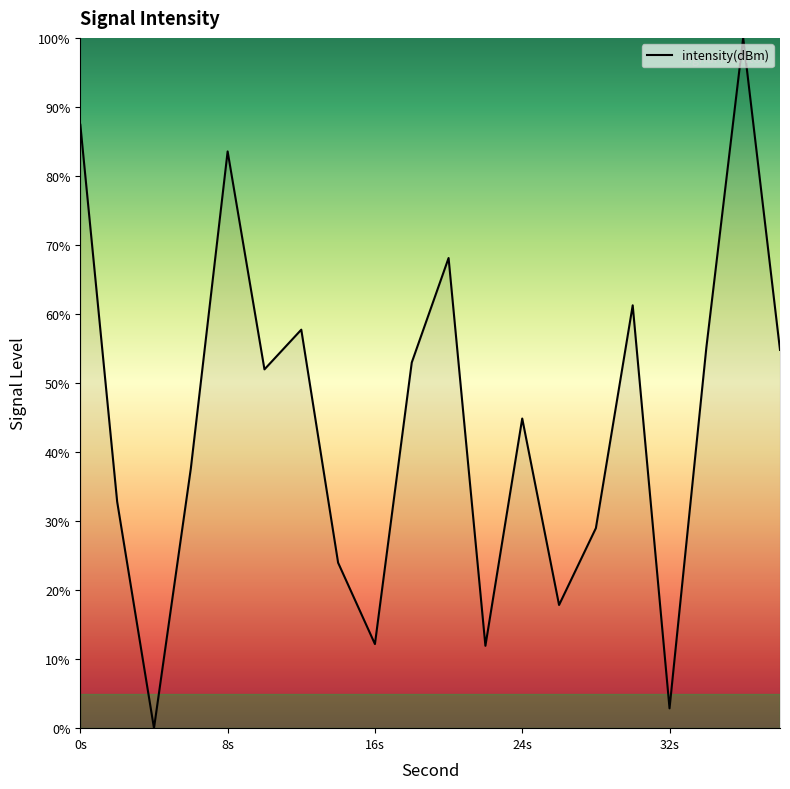

What is the difference between the maximum and minimum values?

100.0